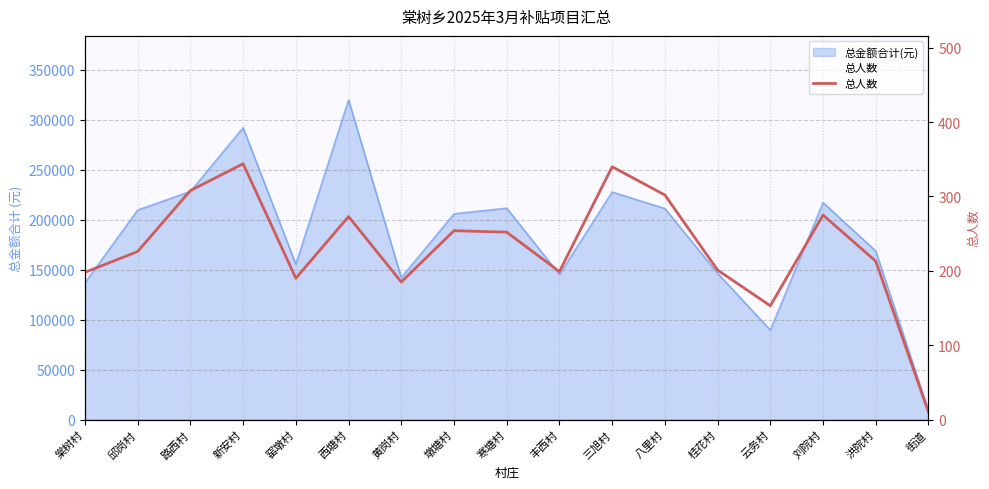

Reading left to right, extract all data points from this chart.

198	226	308	344	190	273	185	254	252	199	340	302	201	153	275	213	10